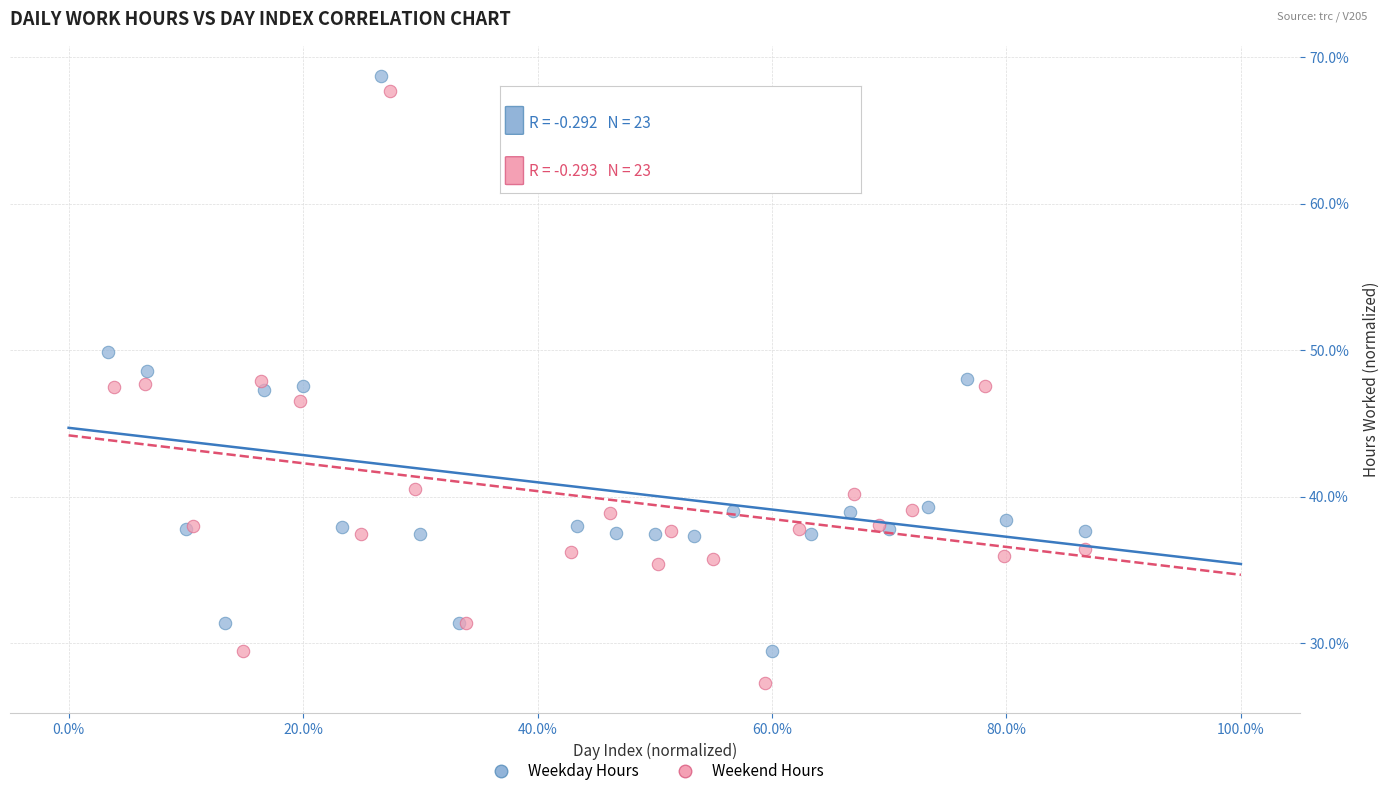

Which series contains the lowest Y value?

Weekend Hours